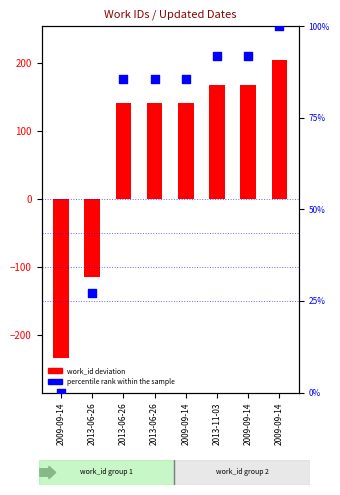

Which has a higher value, 2009-09-14 or 2009-09-14?

2009-09-14